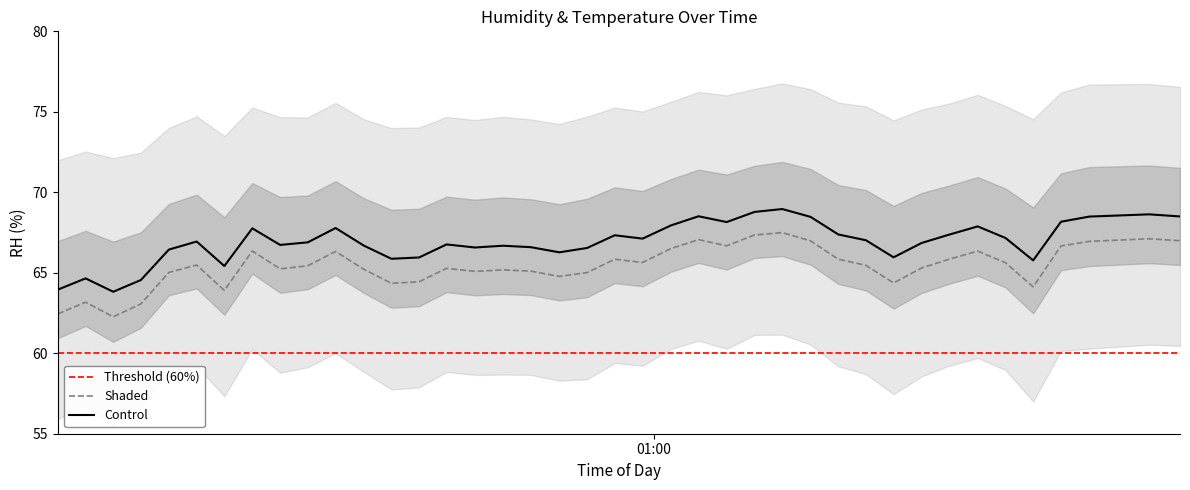

How many interior local peaks (higher than both neighbors) does the data have?

11